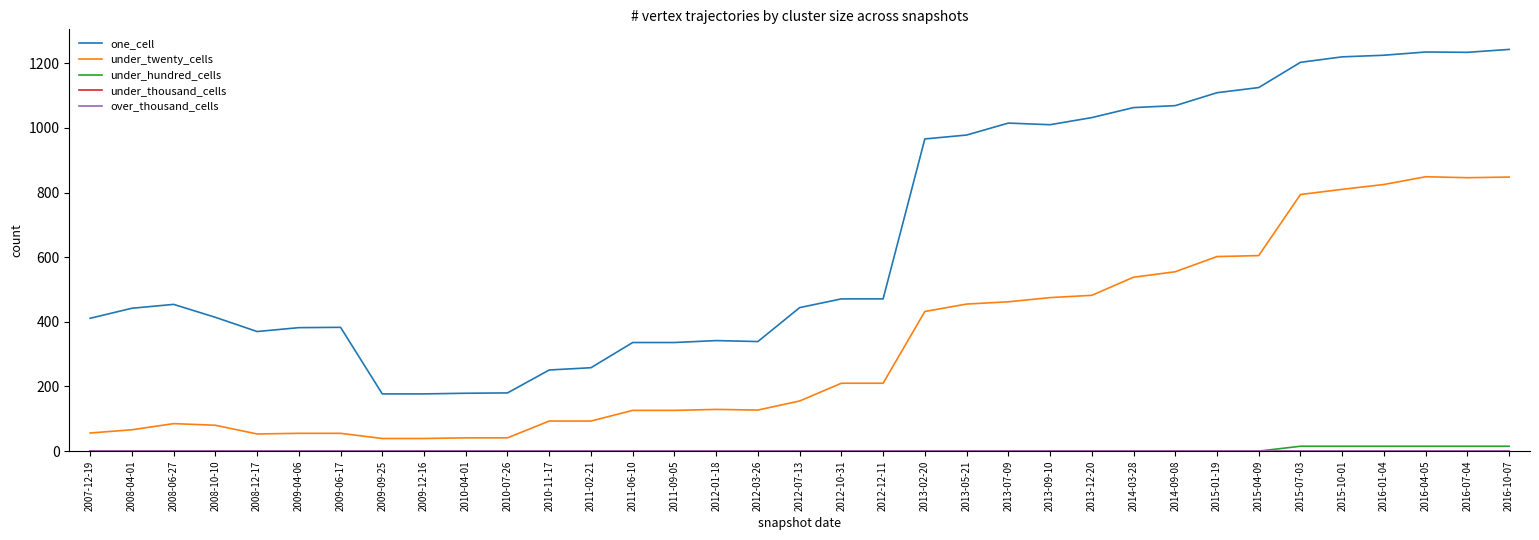

What is the label of the 7th point from the left?

2009-06-17